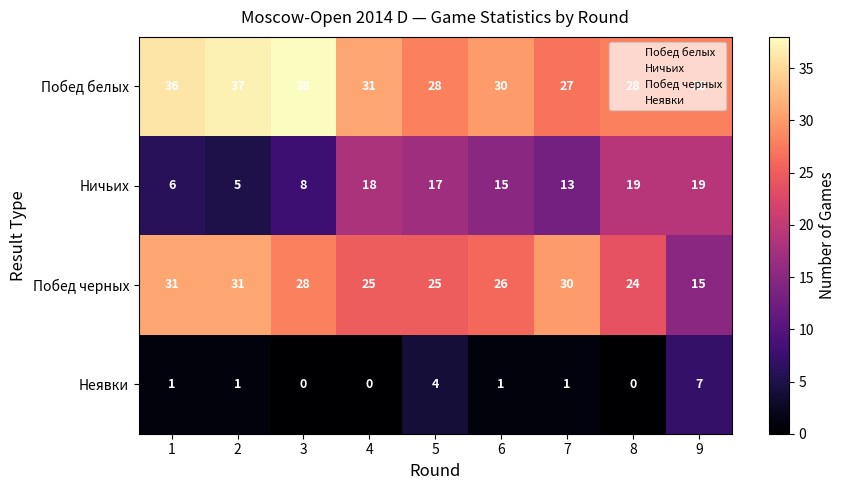

What is the sum of all Побед черных values?

235